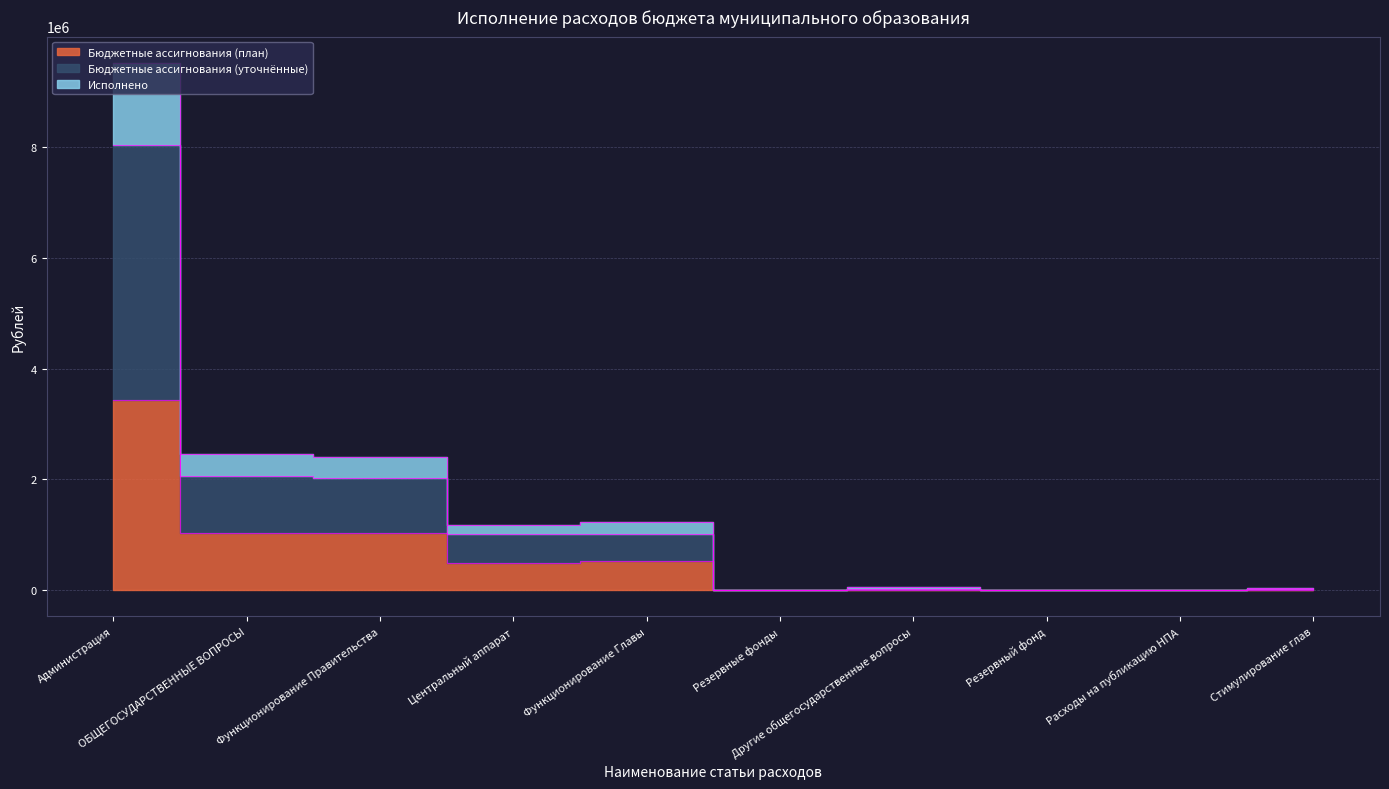

What is the highest value of the Исполнено series?

9521723.9